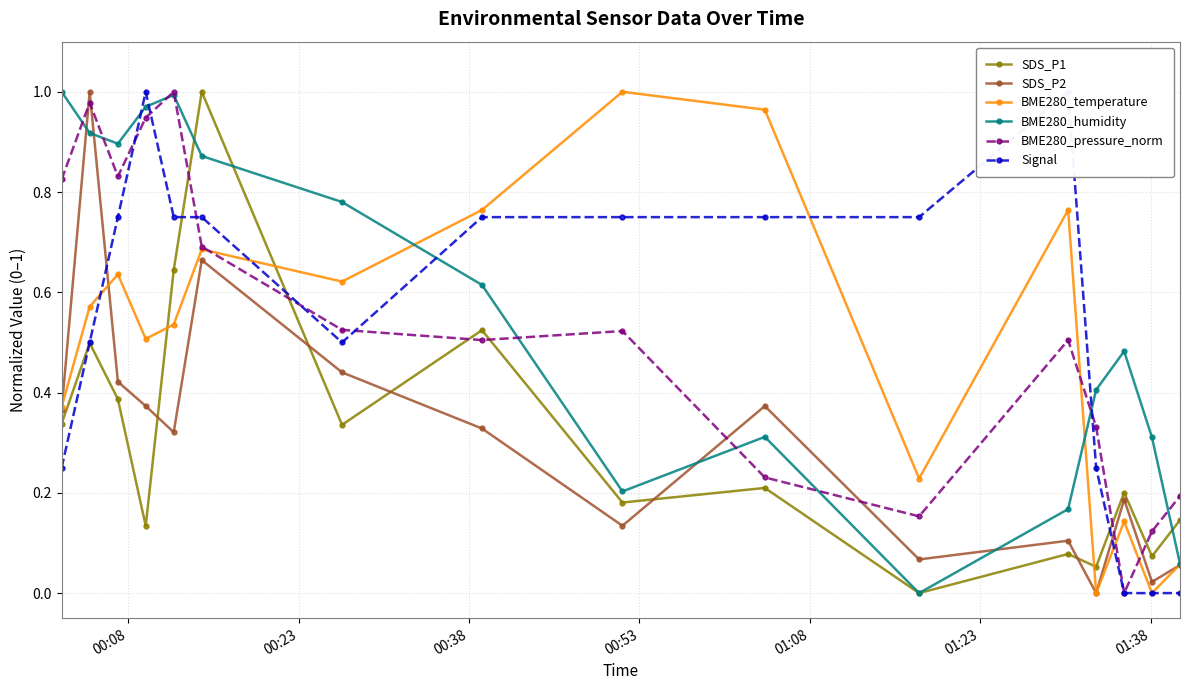

In BME280_temperature, how many points are higher than both neighbors (excluding endpoints)?

5